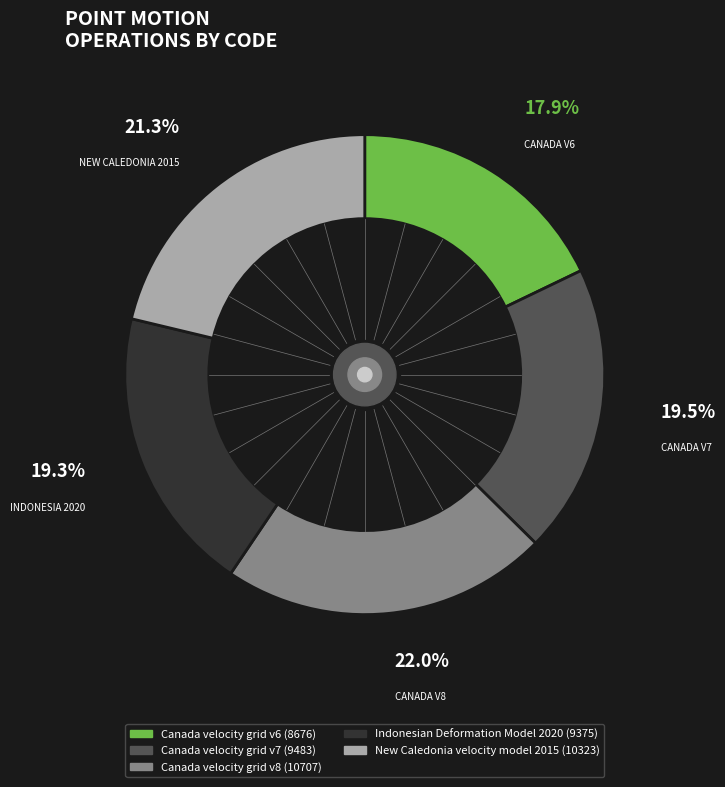

What is the smallest slice in the pie chart?

Canada velocity grid v6